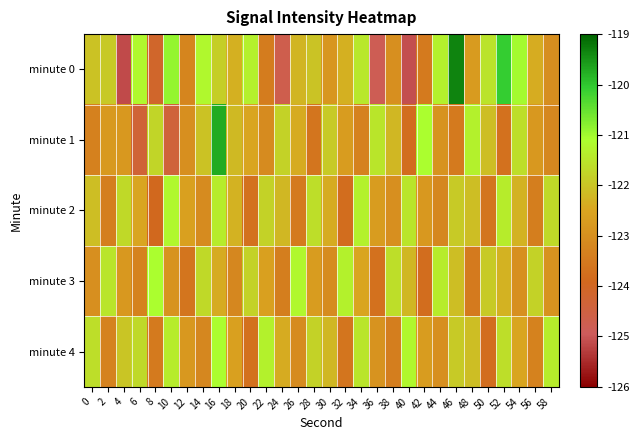

List the series in order of their peak value, lowest first.

minute 2, minute 3, minute 4, minute 1, minute 0